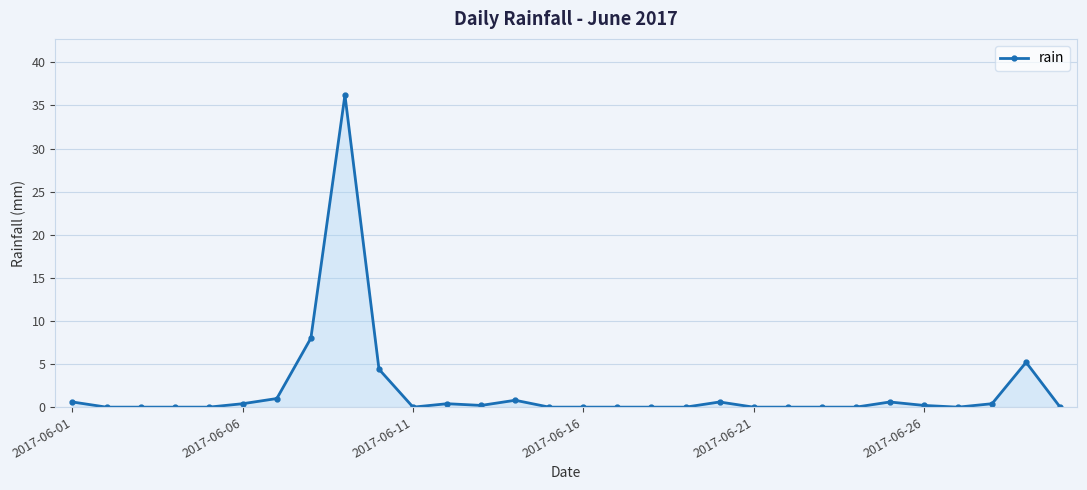

True or false: there are more than 1 points higher than both neighbors.

True